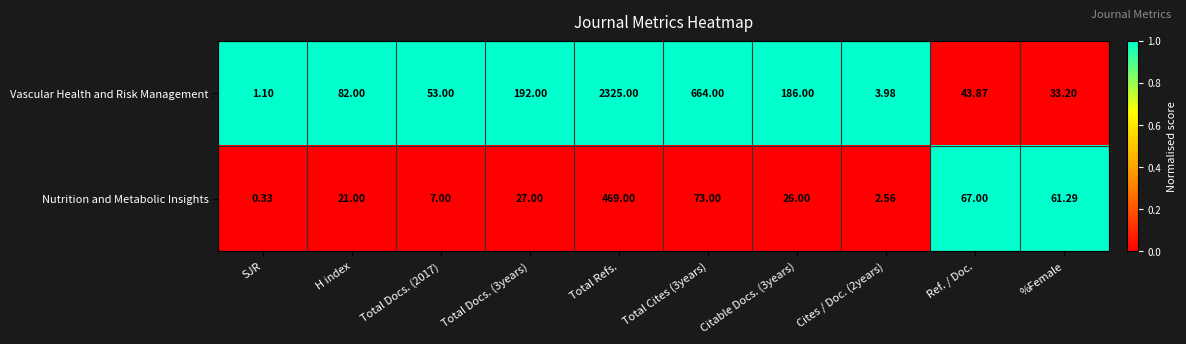

Which series has the widest spread of values?

Vascular Health and Risk Management